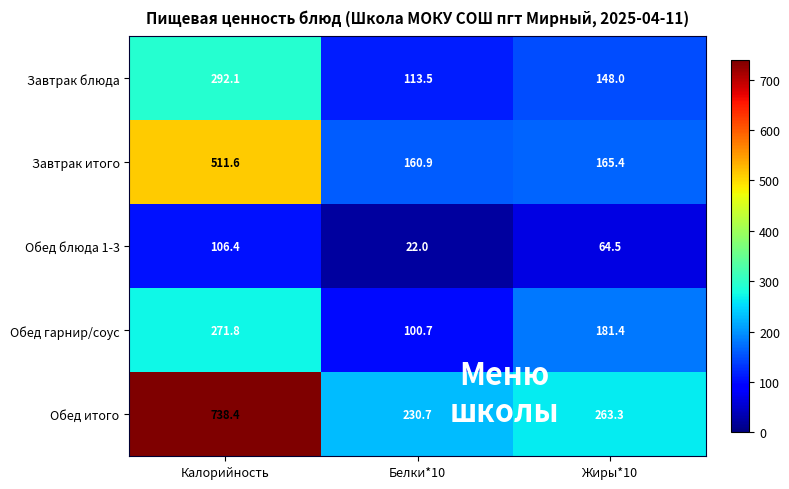

Reading left to right, extract all data points from this chart.

Завтрак блюда: Калорийность=292.1	Белки*10=113.5	Жиры*10=148.0
Завтрак итого: Калорийность=511.6	Белки*10=160.9	Жиры*10=165.4
Обед блюда 1-3: Калорийность=106.4	Белки*10=22.0	Жиры*10=64.5
Обед гарнир/соус: Калорийность=271.8	Белки*10=100.7	Жиры*10=181.4
Обед итого: Калорийность=738.4	Белки*10=230.7	Жиры*10=263.3